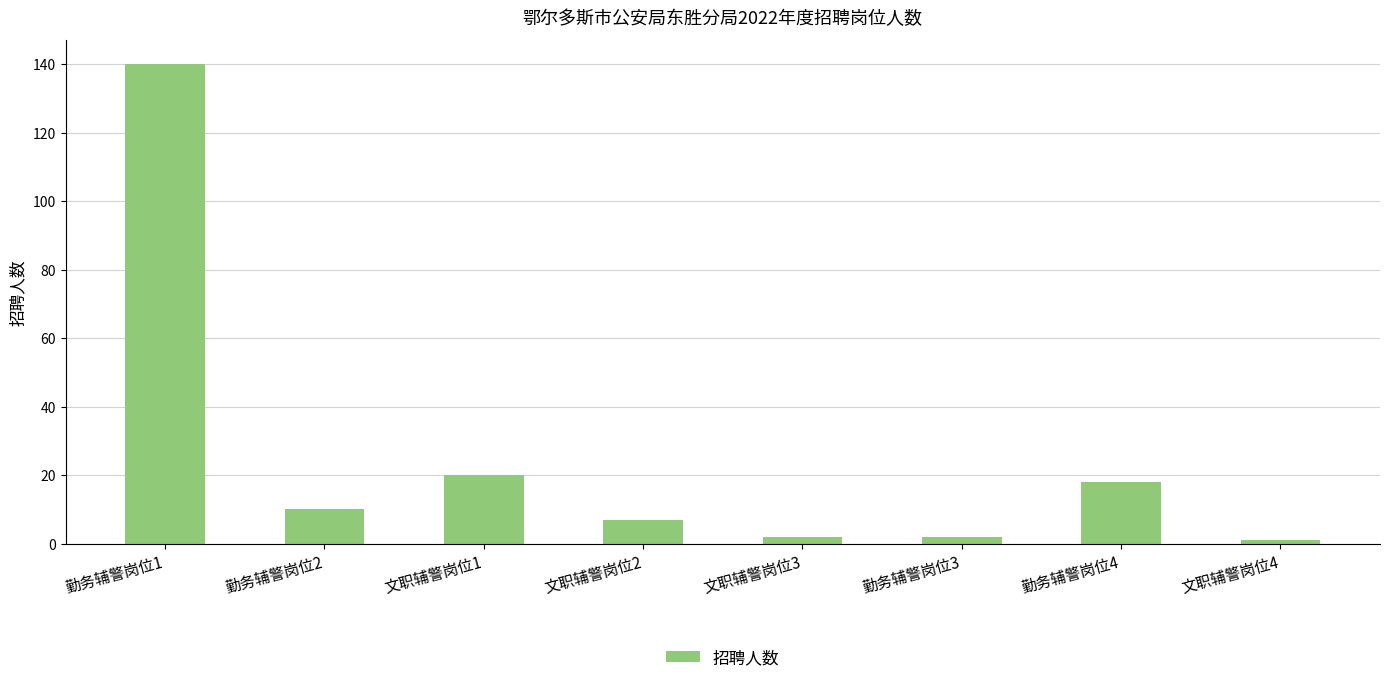

Read the value at 文职辅警岗位1.

20